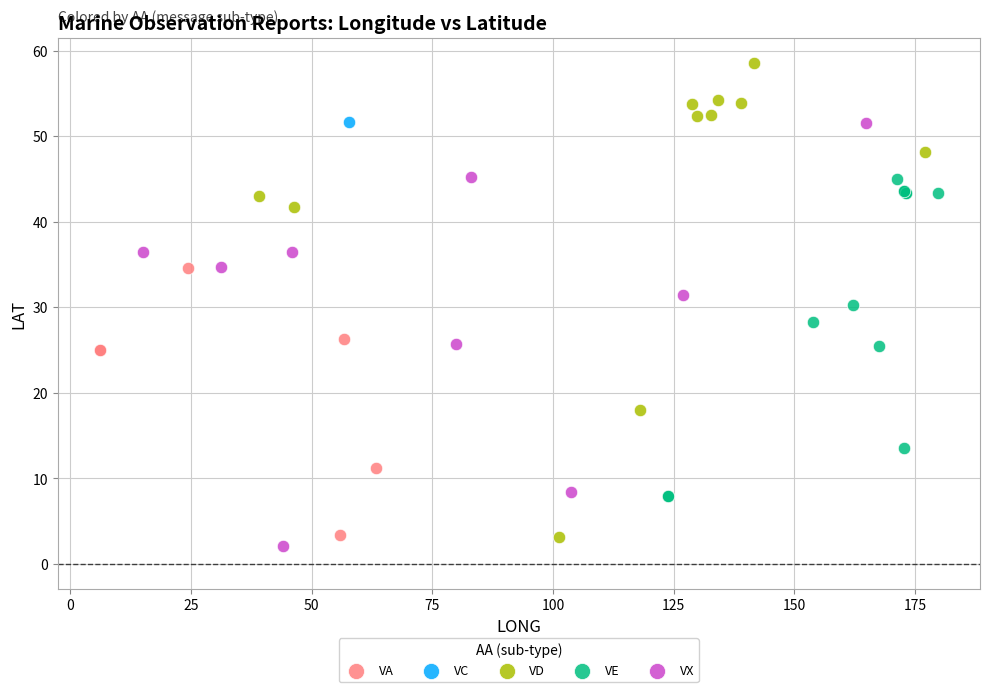

What are all the series names shown in the legend?

VA, VC, VD, VE, VX